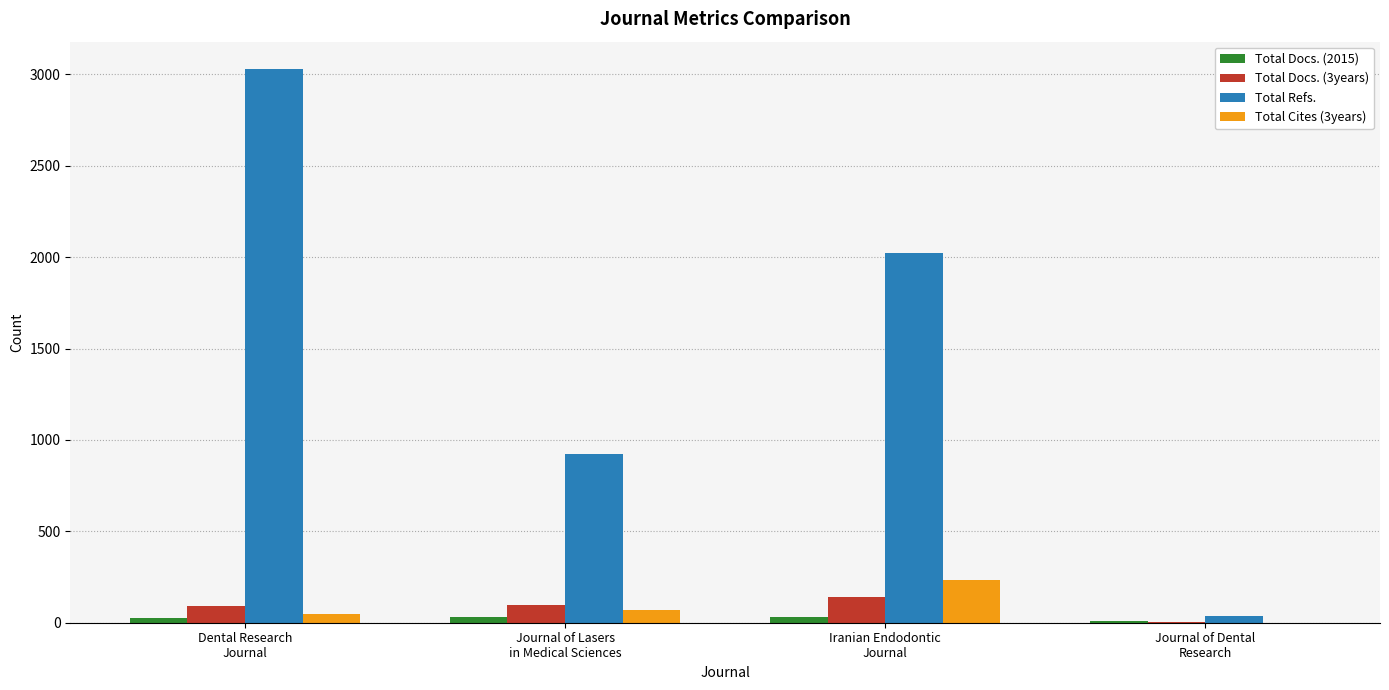

At which category is the sum across all series the highest?

Dental Research
Journal